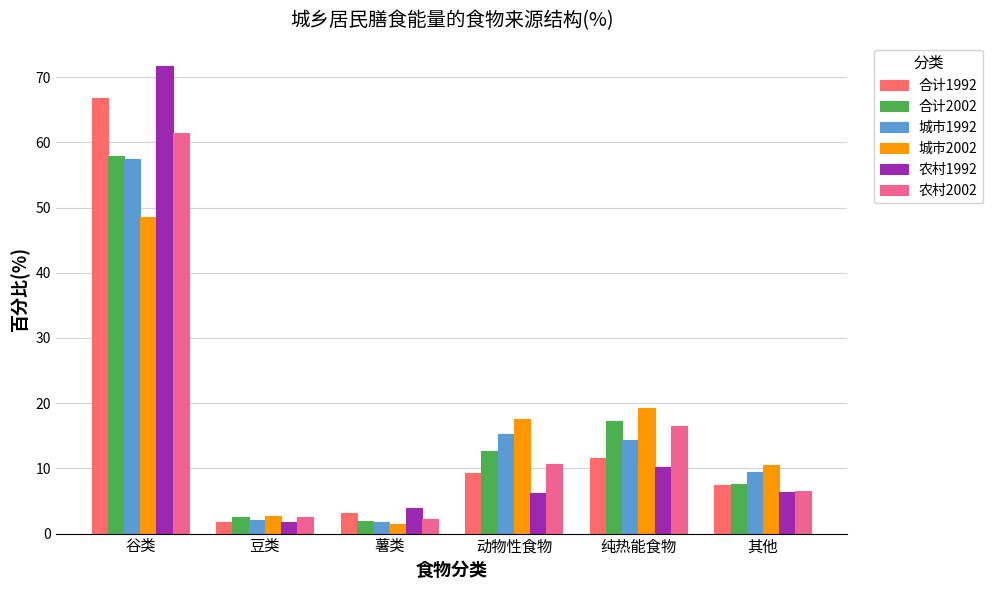

What is the average value of the 城市2002 series?

16.7